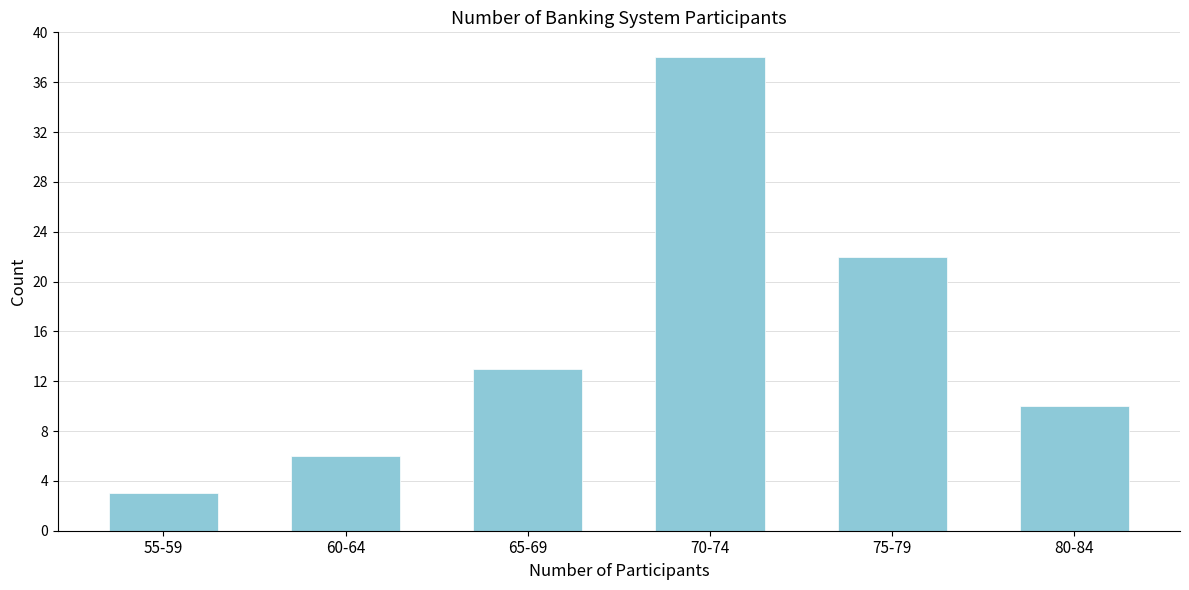

Reading right to left, extract all data points from this chart.

80-84=10	75-79=22	70-74=38	65-69=13	60-64=6	55-59=3